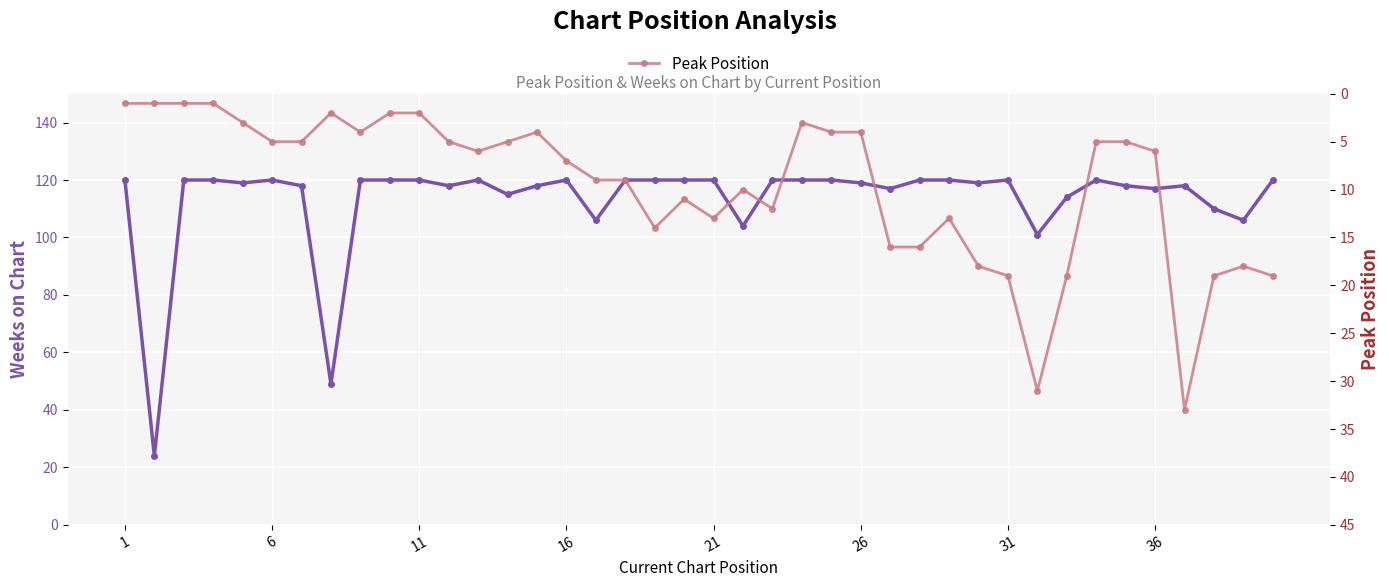

Rank the series by their maximum value, from highest to lowest.

Weeks on Chart, Peak Position